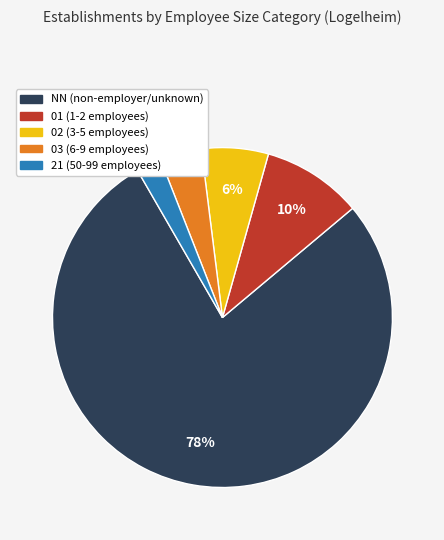

To the nearest percent, what percentage of the pie is 21?

2%